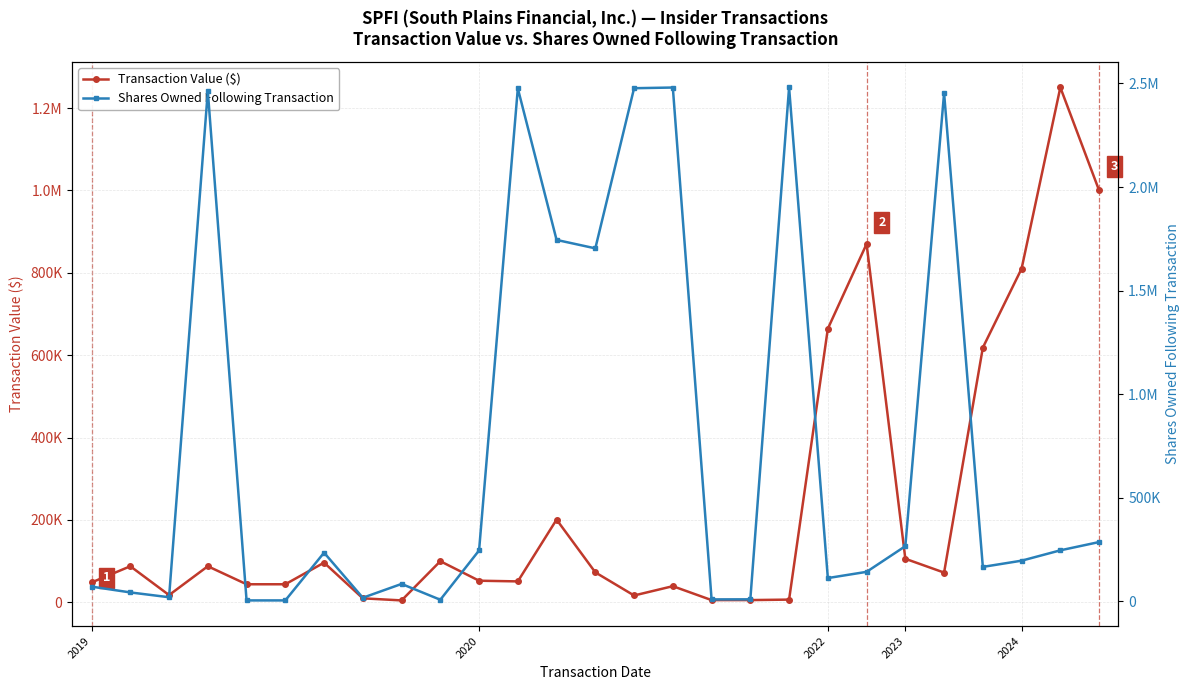

What is the smallest value displayed?

3672